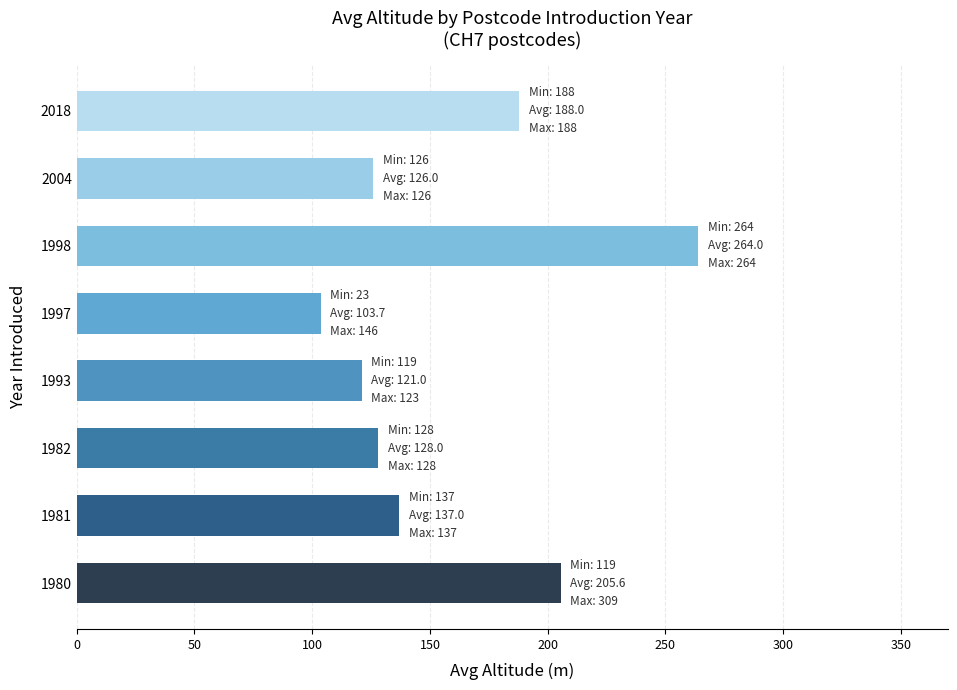

Reading bottom to top, list all the values displayed in this chart.

1980=205.6	1981=137.0	1982=128.0	1993=121.0	1997=103.7	1998=264.0	2004=126.0	2018=188.0